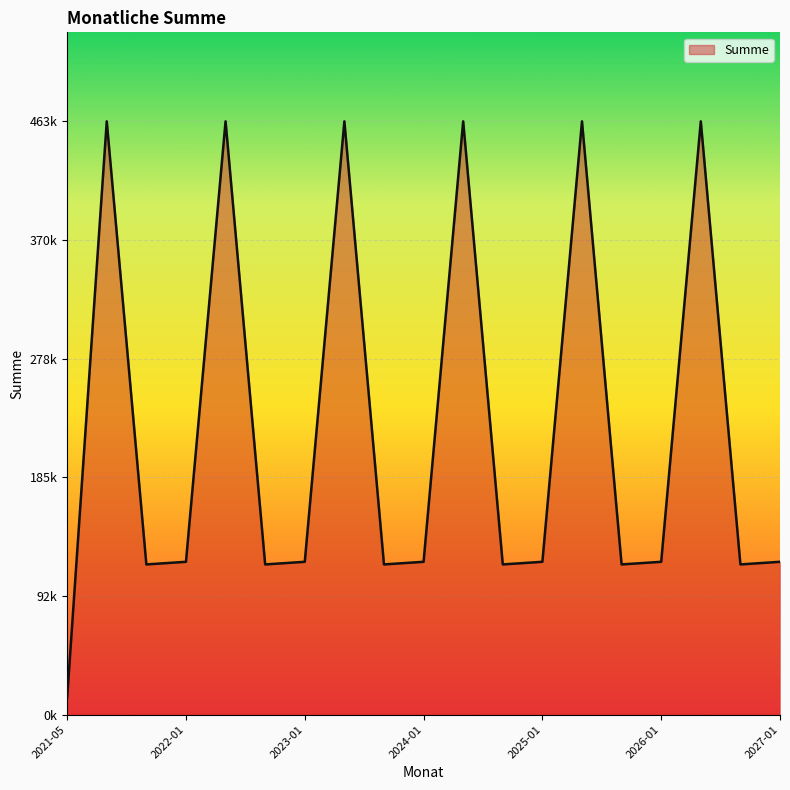

Does the chart have visible grid lines?

Yes